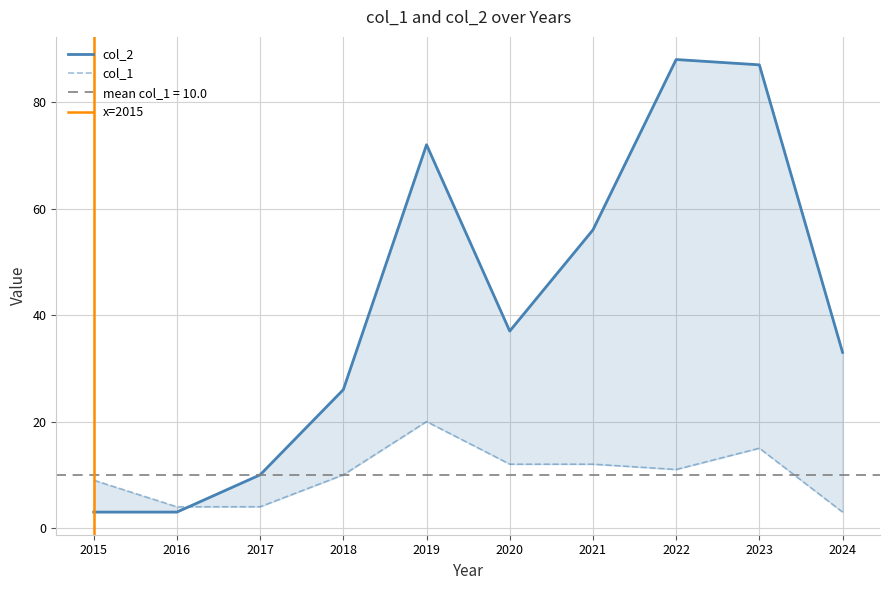

True or false: col_2 has a value of 88 at 2022.

True